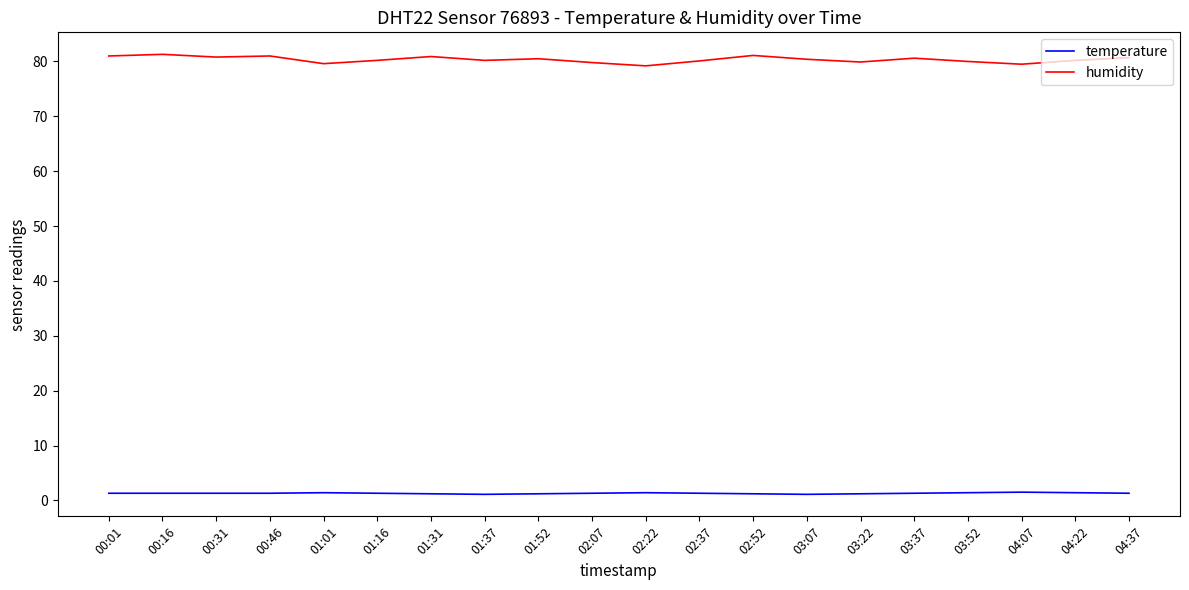

Does the chart display data point markers on the line(s)?

No